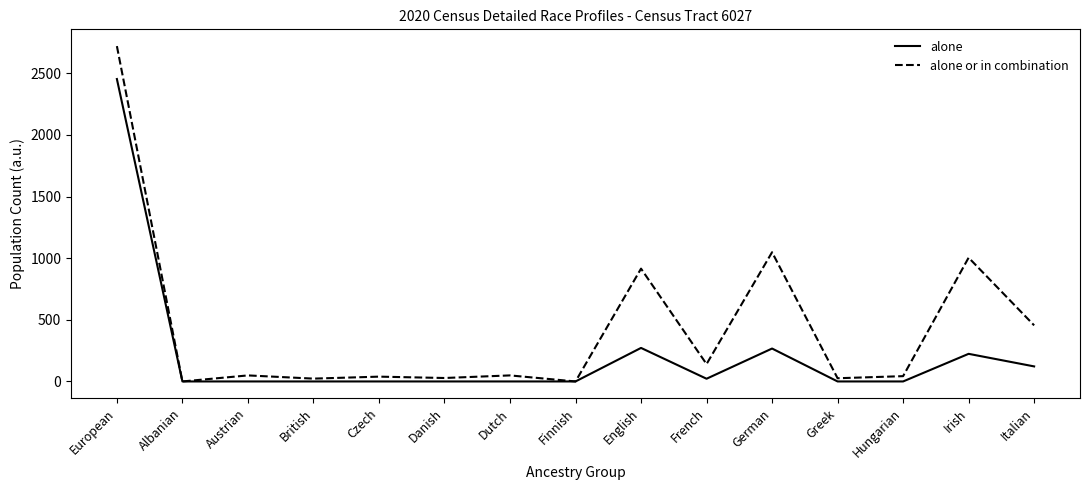

List the series in order of their peak value, lowest first.

alone, alone or in combination